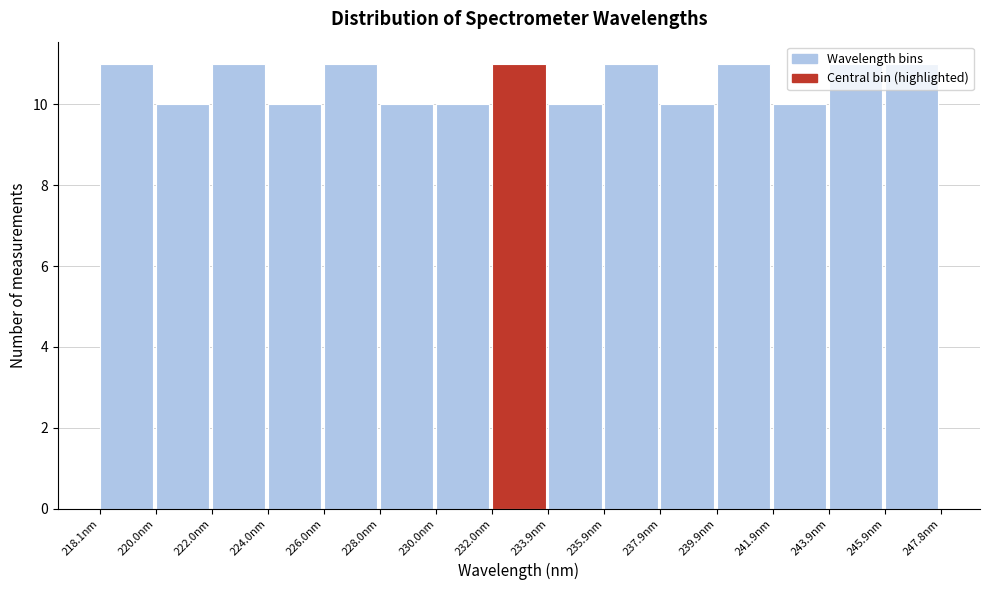

Reading left to right, transcribe this chart: for each bar, give the range it covers on the x-axis and its height. Neither the bar edges nor the heights are printed on the chart, so give them approximately, as read against the axes.

218.0 to 220.0: 11
220.0 to 222.0: 10
222.0 to 224.0: 11
224.0 to 226.0: 10
226.0 to 228.0: 11
228.0 to 230.0: 10
230.0 to 232.0: 10
232.0 to 234.0: 11
234.0 to 236.0: 10
236.0 to 238.0: 11
238.0 to 240.0: 10
240.0 to 241.8: 11
241.8 to 243.8: 10
243.8 to 245.8: 11
245.8 to 247.8: 11